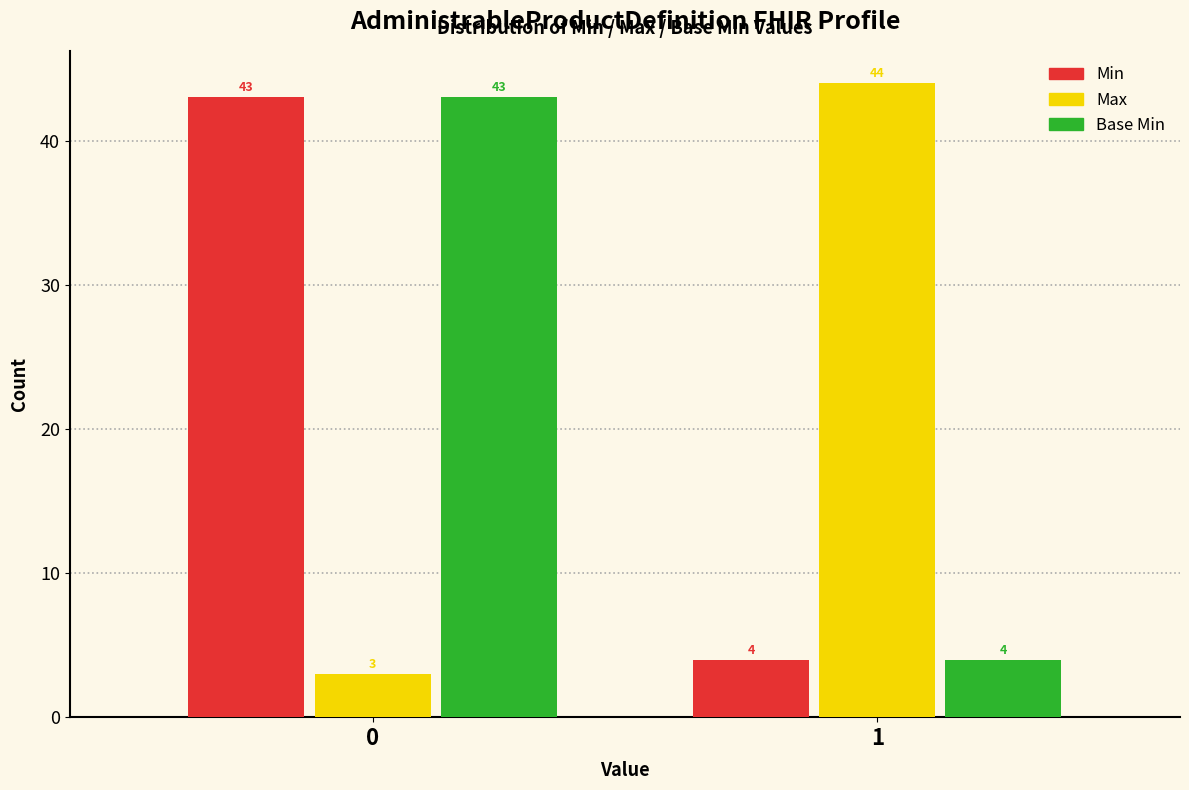

Reading right to left, list all the values displayed in this chart.

Min: 1=4	0=43
Max: 1=44	0=3
Base Min: 1=4	0=43